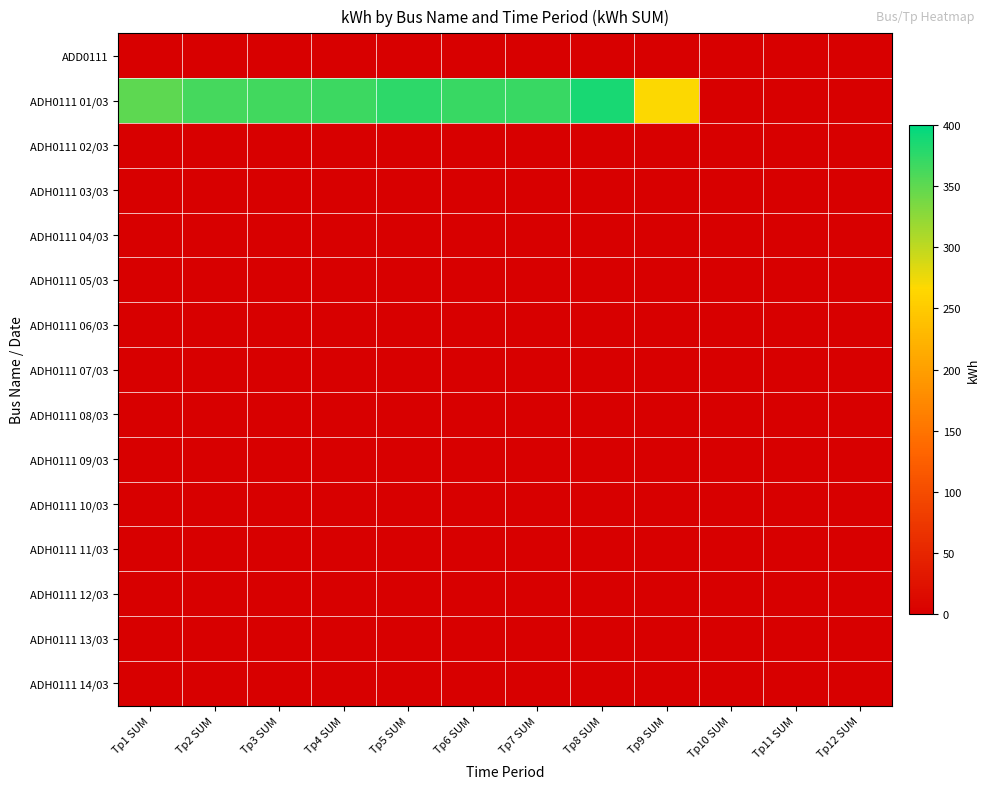

At Tp1 SUM, list the series in order from largest to smallest.

ADH0111 01/03, ADD0111, ADH0111 02/03, ADH0111 03/03, ADH0111 04/03, ADH0111 05/03, ADH0111 06/03, ADH0111 07/03, ADH0111 08/03, ADH0111 09/03, ADH0111 10/03, ADH0111 11/03, ADH0111 12/03, ADH0111 13/03, ADH0111 14/03